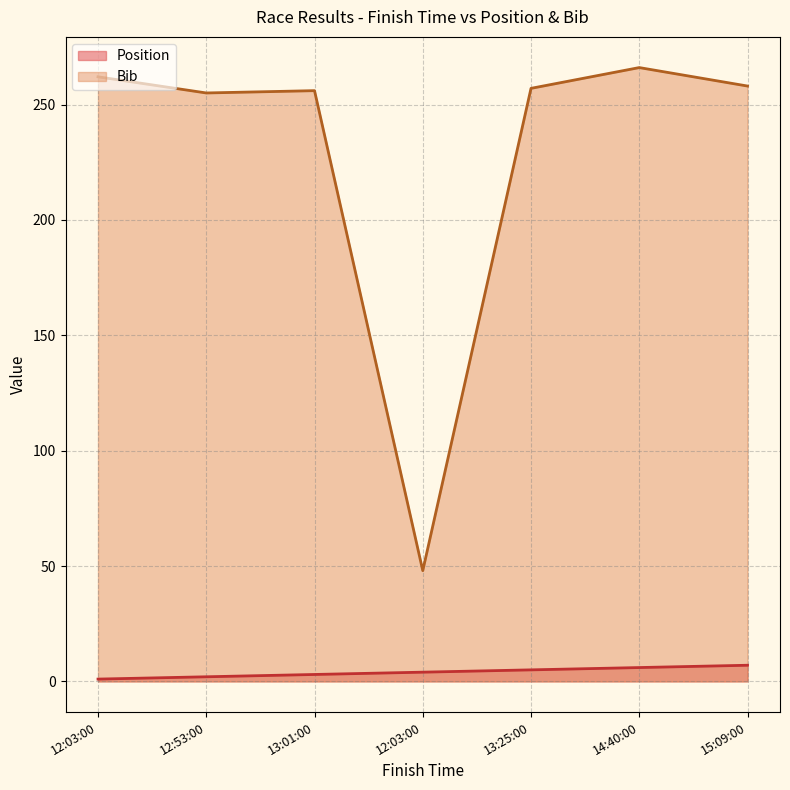

What is the sum of all Position values?

28